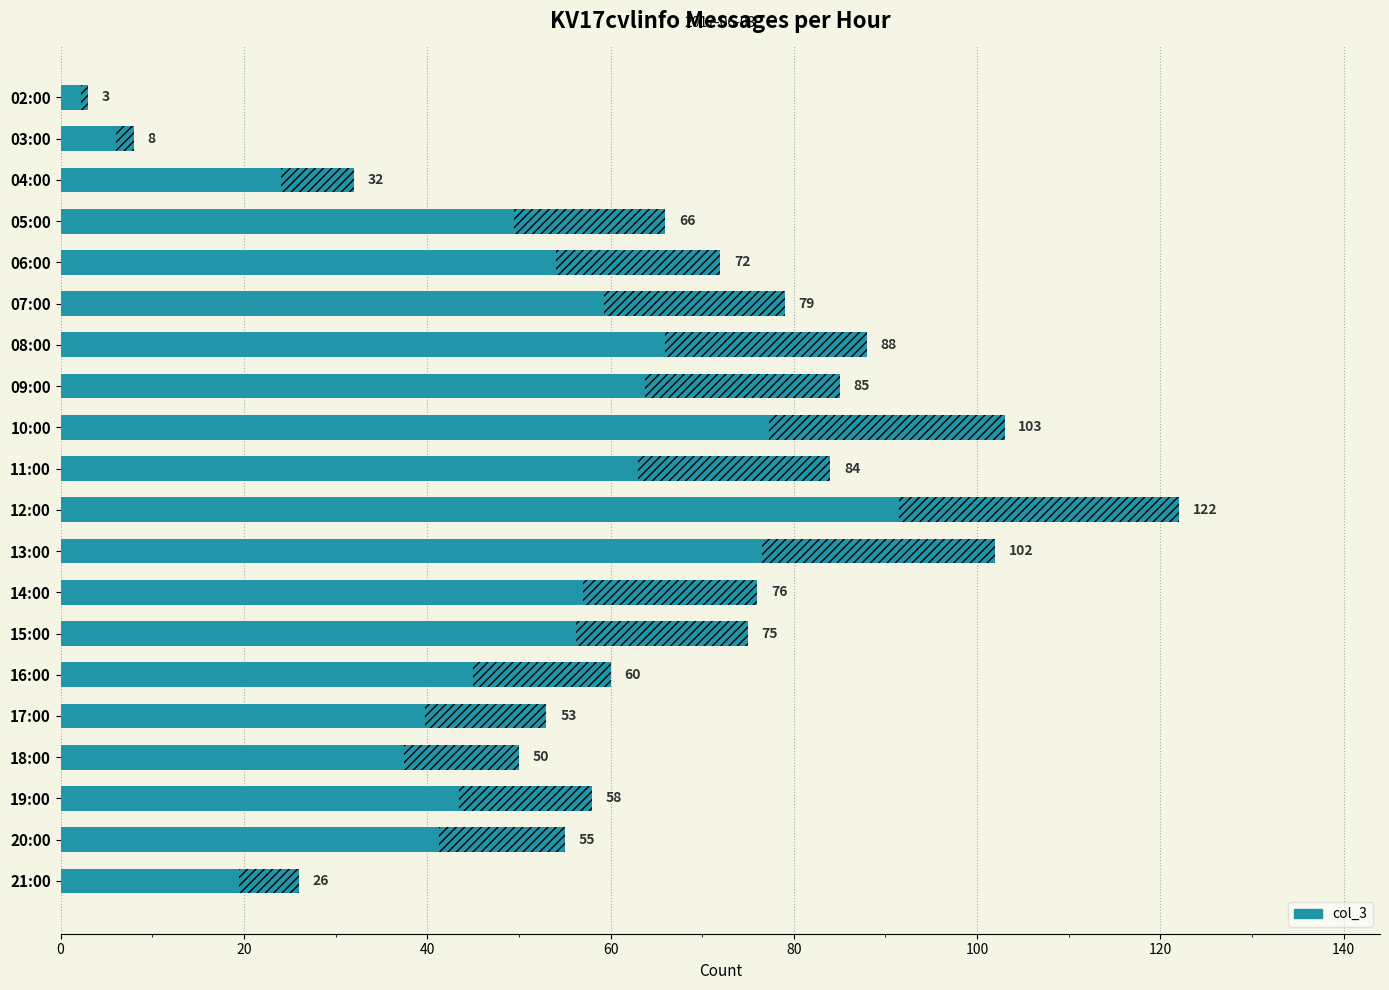

How many data points are less than 72?

10